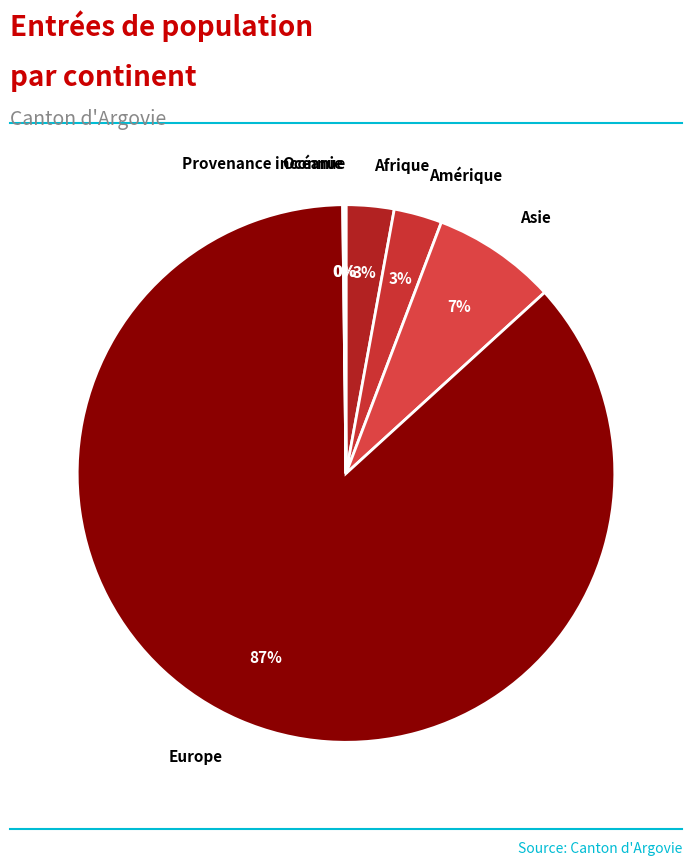

What is the majority slice?

Europe